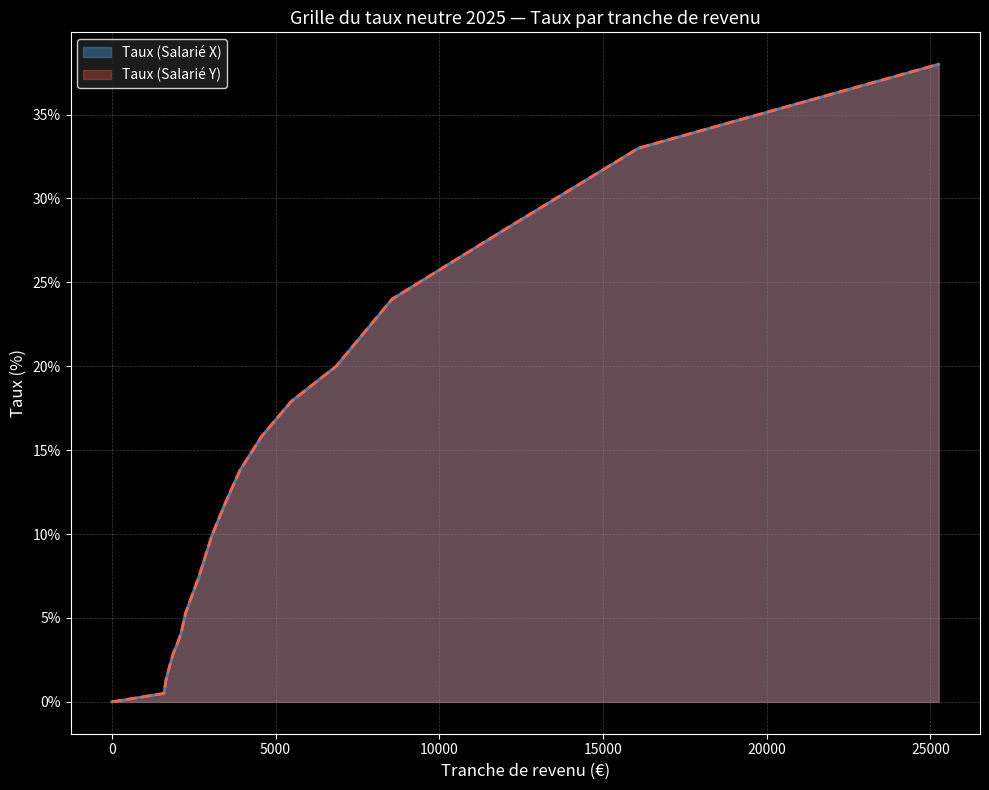

The value of Taux (Salarié X) at 16086-25251 is 33.0. True or false?

True